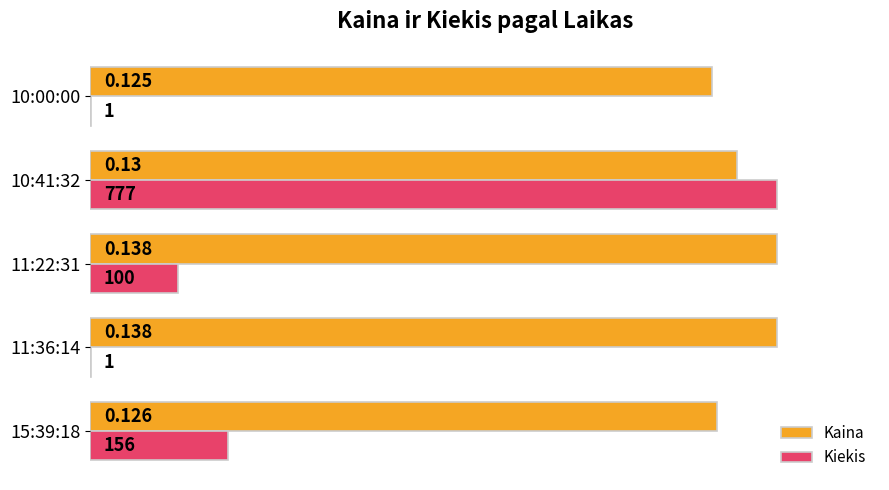

Which series changed the most between 15:39:18 and 11:22:31?

Kaina